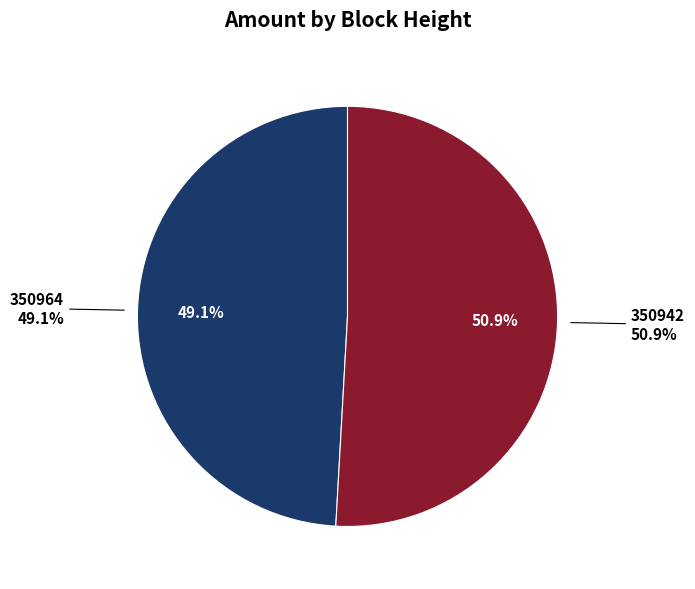

Count the number of slices in the pie.

2